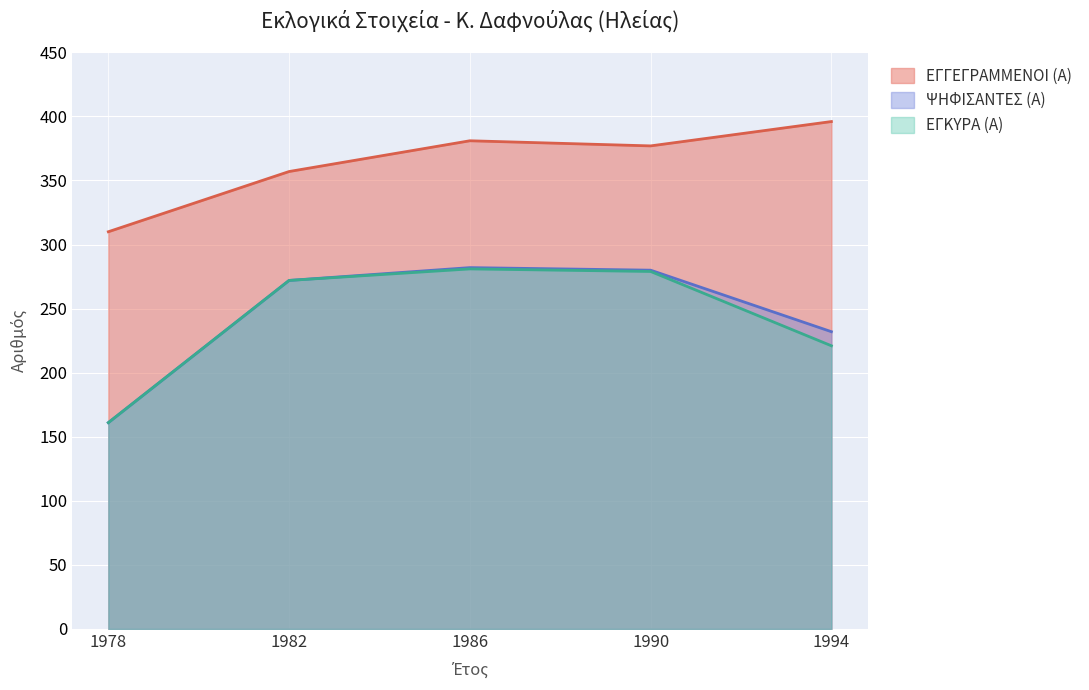

True or false: ΨΗΦΙΣΑΝΤΕΣ (Α) and ΕΓΓΕΓΡΑΜΜΕΝΟΙ (Α) intersect in this chart.

False